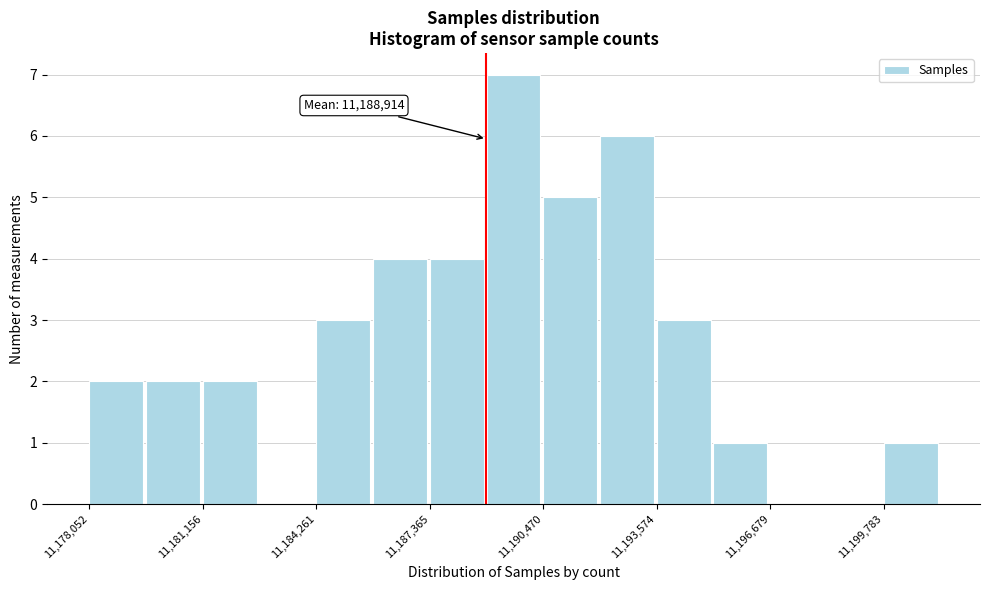

Read against the x-axis, roughly where is the centre of the tallest bar?

11189500